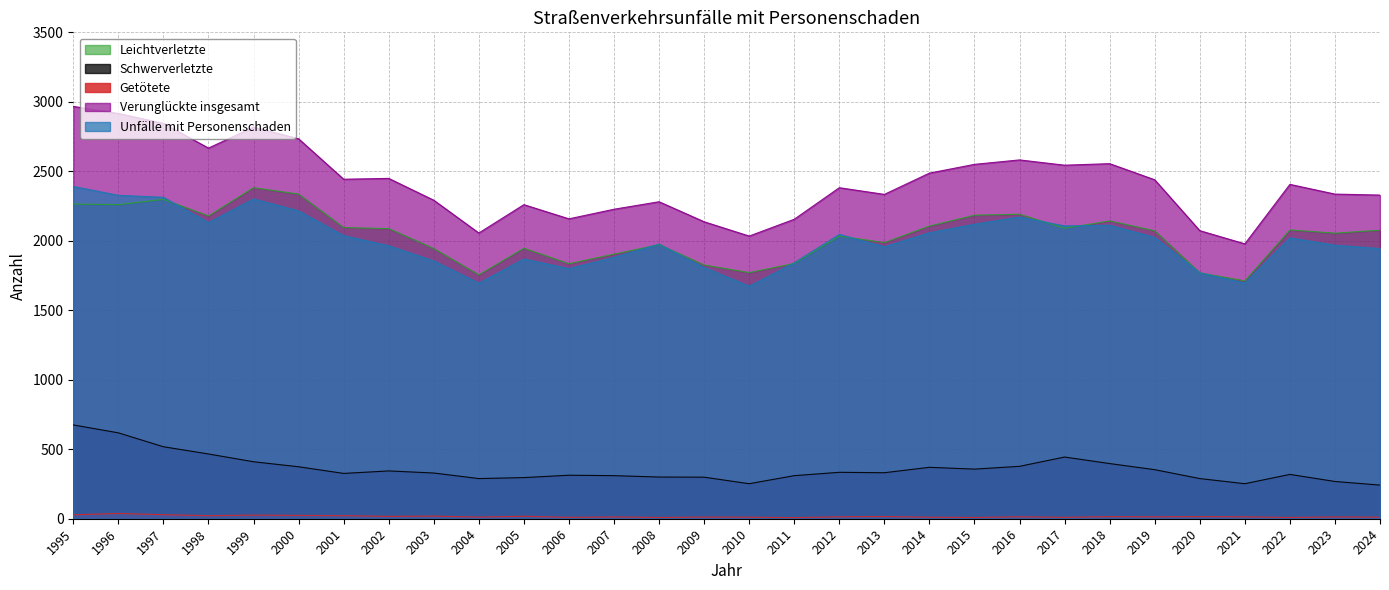

Where is the first local minimum for Getötete?

1998